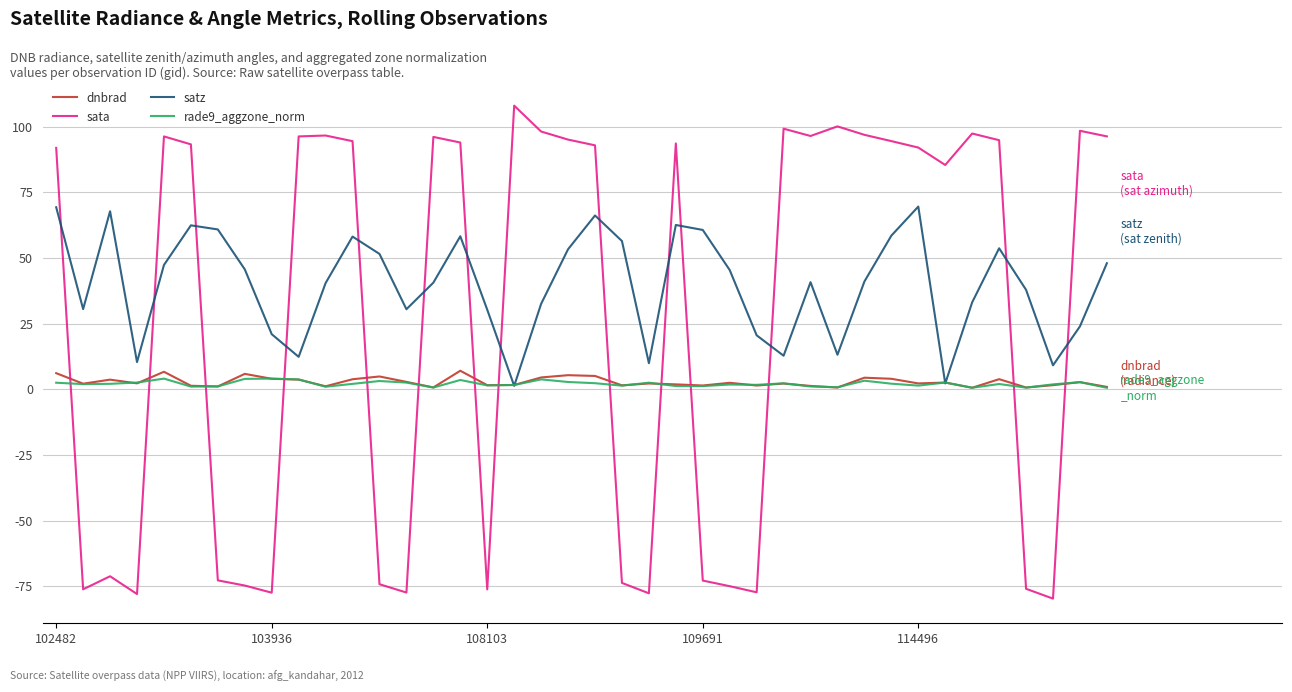

True or false: sata and satz intersect in this chart.

True